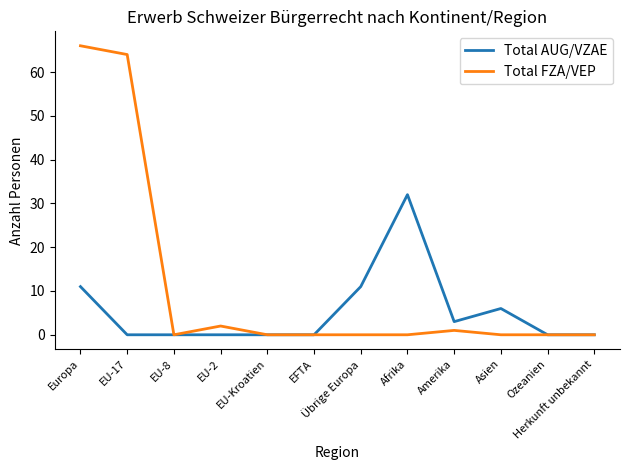

True or false: Total FZA/VEP has more than 0 interior local peaks.

True